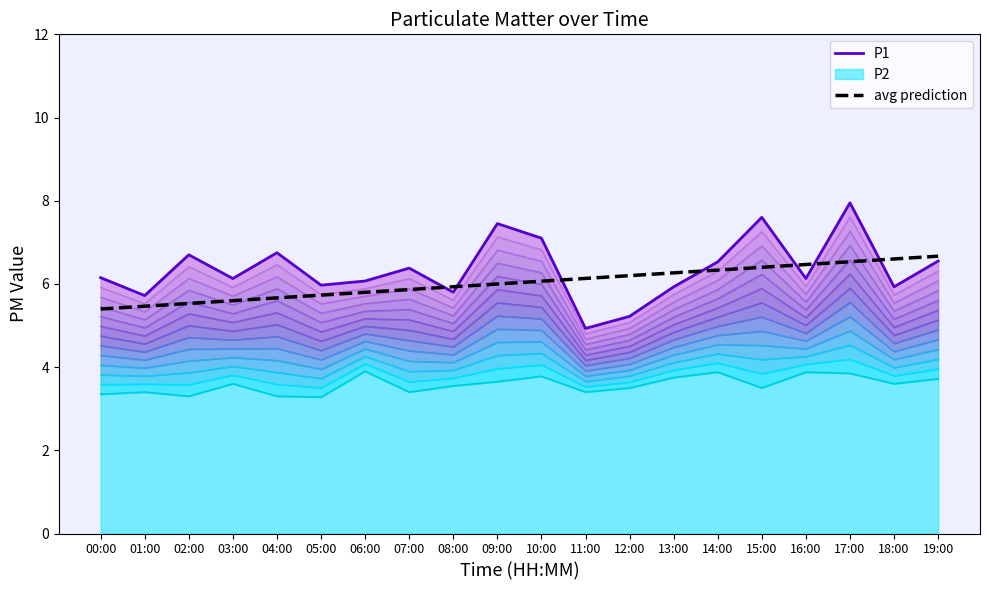

At which label is avg prediction closest to 6?

09:00